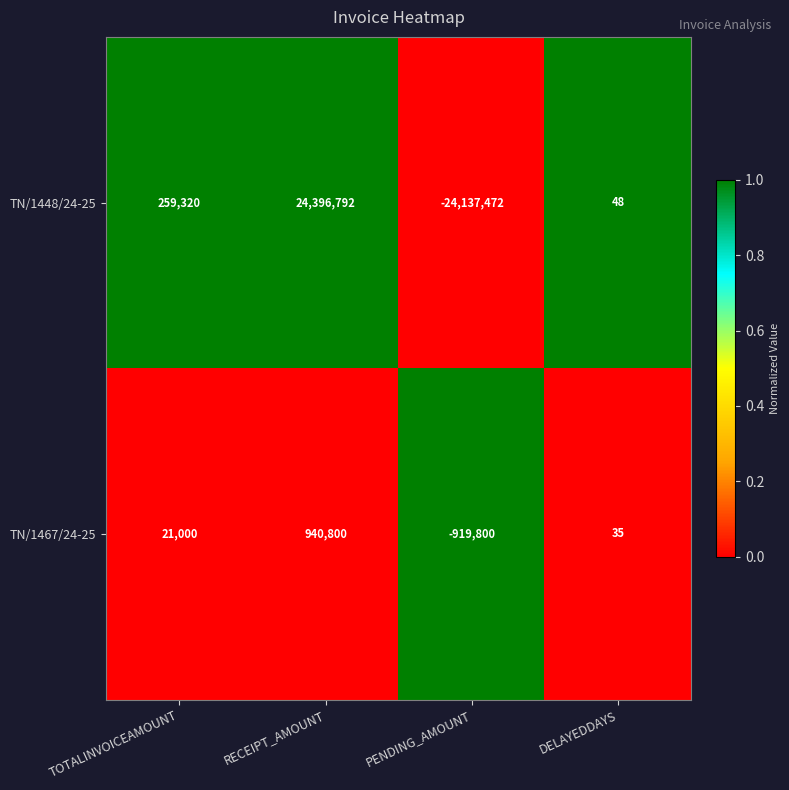

Reading right to left, transcribe all the data shown in this chart.

TN/1448/24-25: 48	-24137472	24396792	259320
TN/1467/24-25: 35	-919800	940800	21000